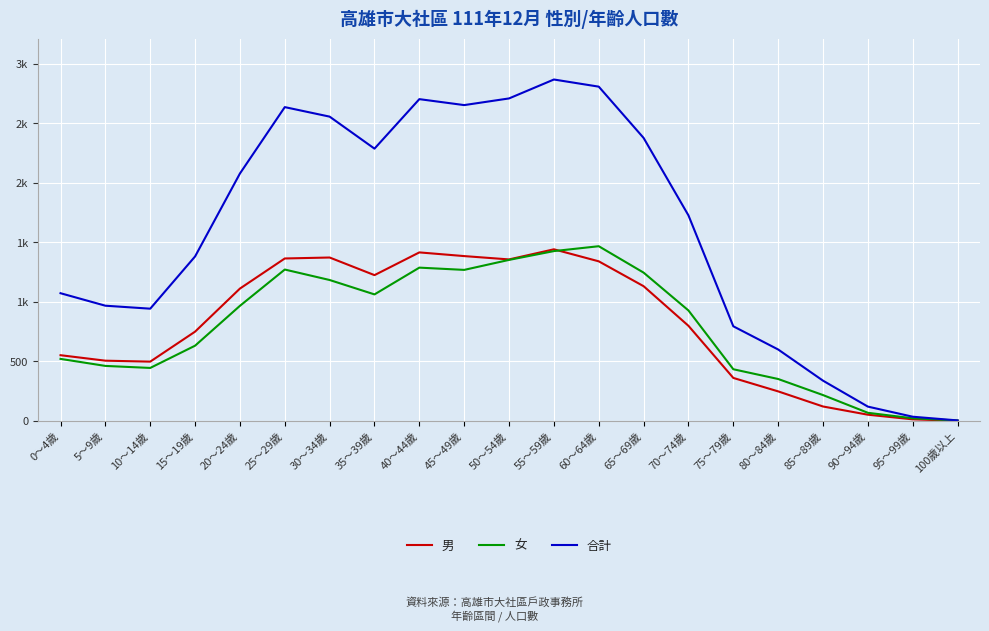

List the labels in order of 合計 value, largest first.

55～59歲, 60～64歲, 50～54歲, 40～44歲, 45～49歲, 25～29歲, 30～34歲, 65～69歲, 35～39歲, 20～24歲, 70～74歲, 15～19歲, 0～4歲, 5～9歲, 10～14歲, 75～79歲, 80～84歲, 85～89歲, 90～94歲, 95～99歲, 100歲以上